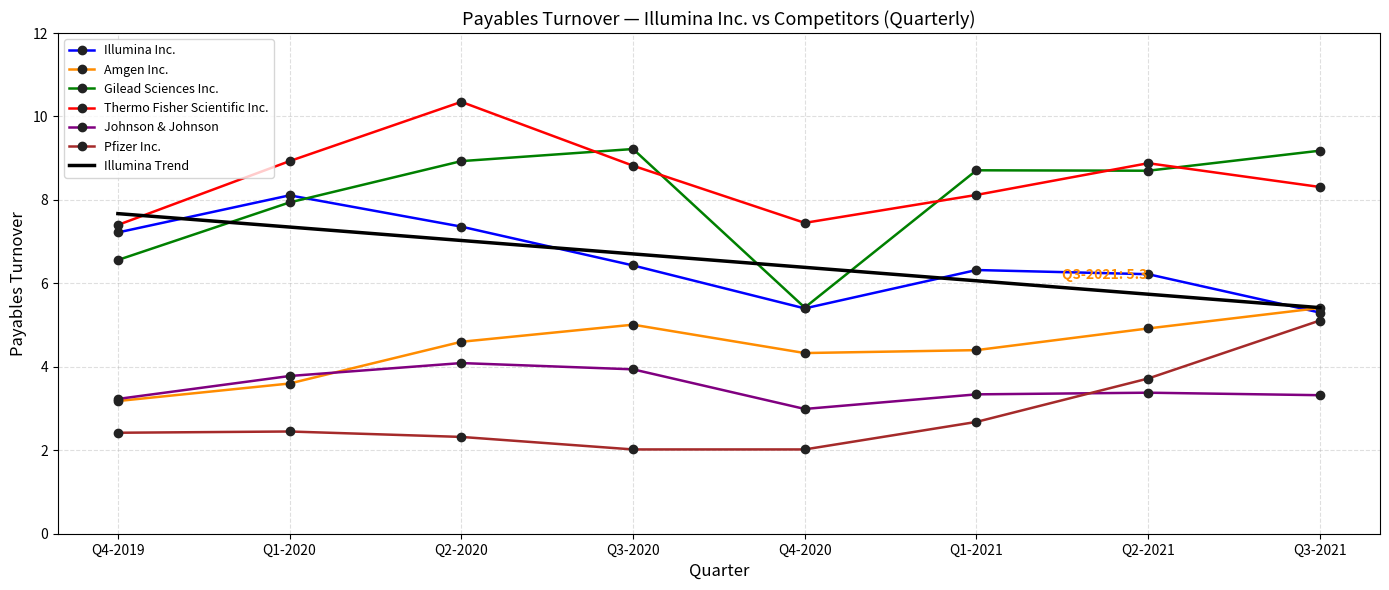

At which category is the sum across all series the highest?

Q2-2020